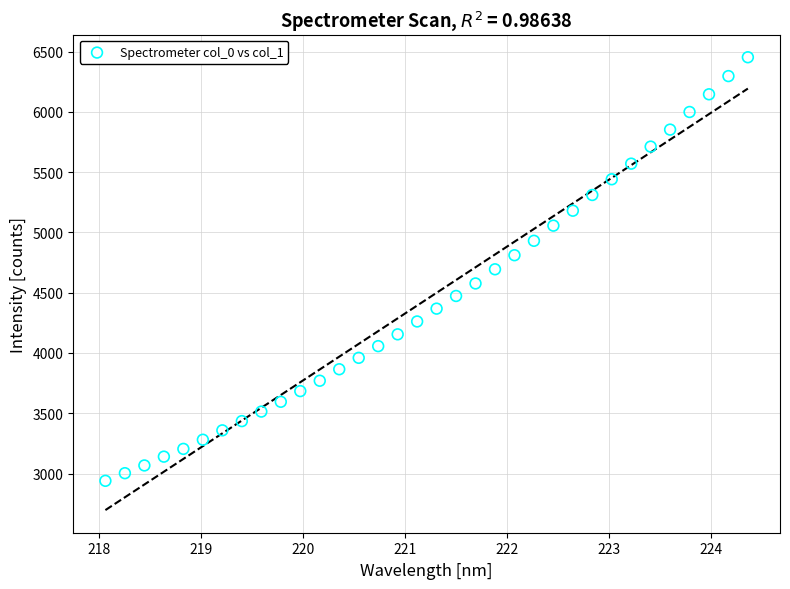

What is the range of X values (max minus min)?

6.3